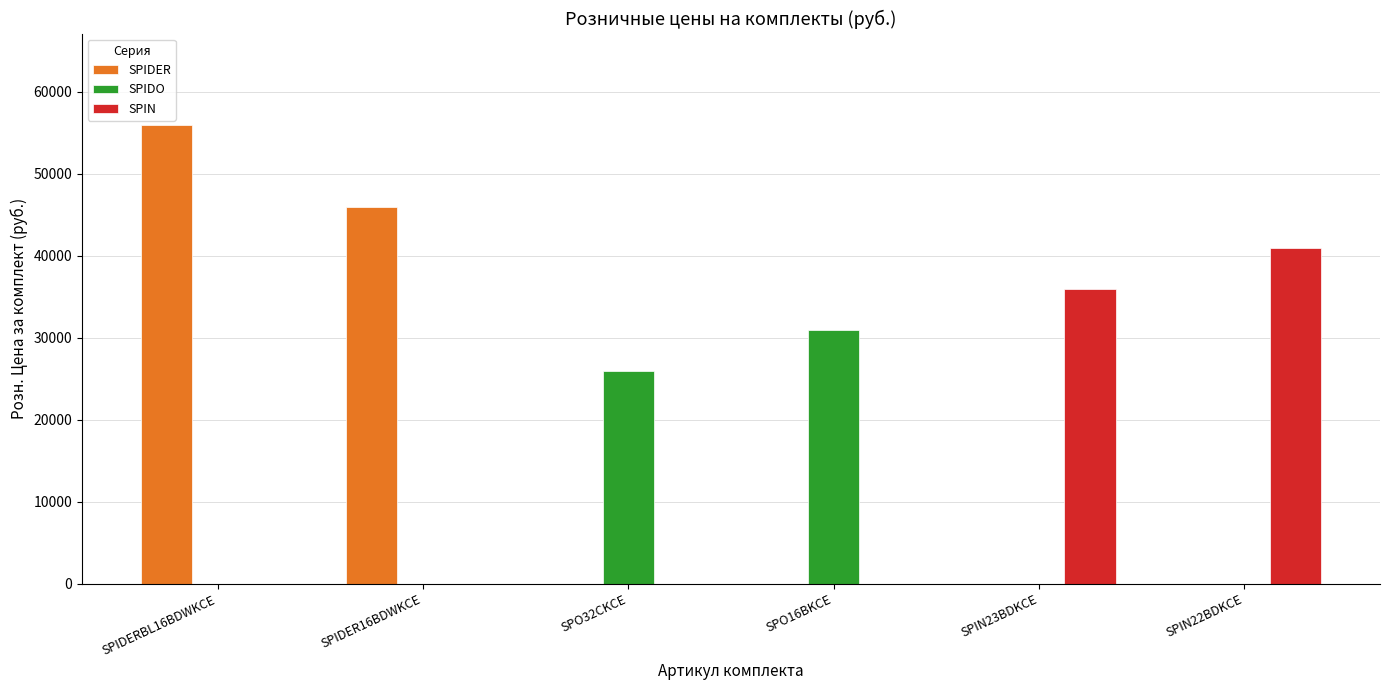

Which series has the largest total across all categories?

SPIDER